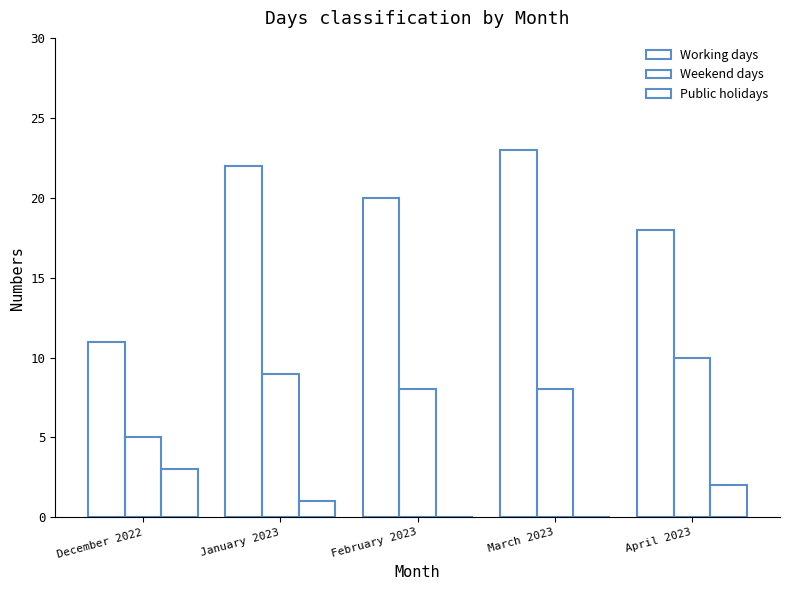

Are the bars horizontal?

No